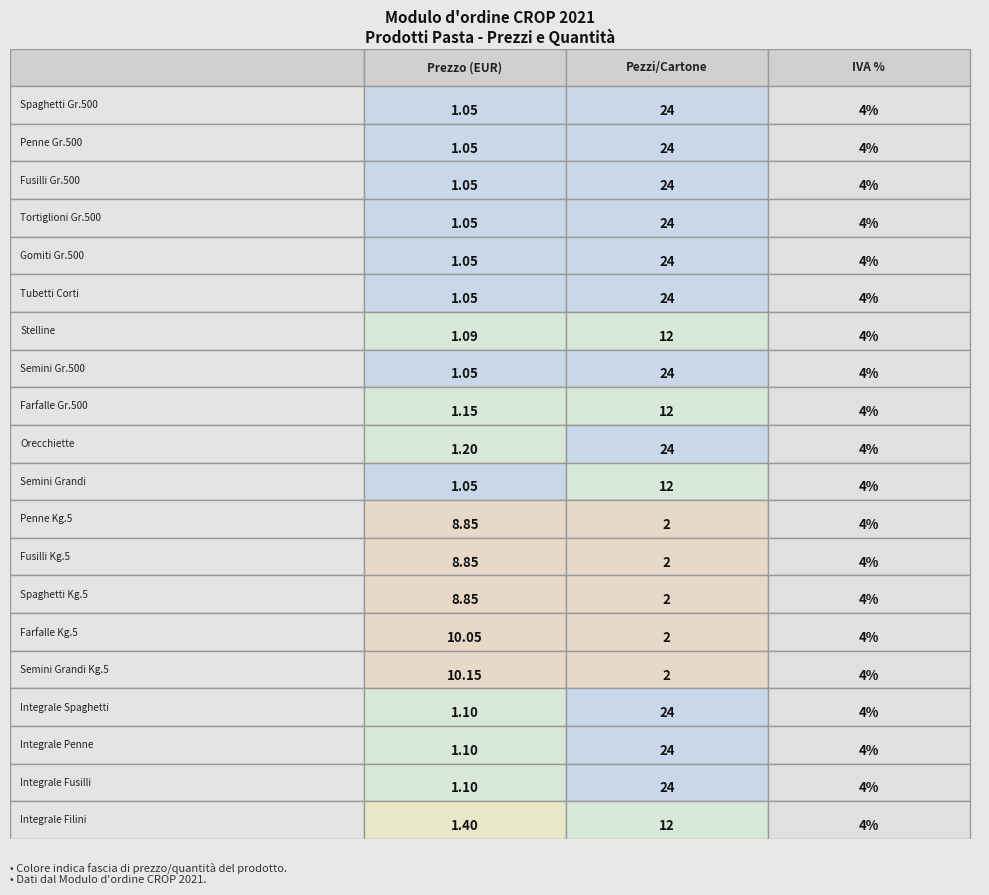

At 0, list the series in order from smallest to largest.

Spaghetti Gr.500, Penne Gr.500, Fusilli Gr.500, Tortiglioni Gr.500, Gomiti Gr.500, Tubetti Corti, Semini Gr.500, Semini Grandi, Stelline, Integrale Spaghetti, Integrale Penne, Integrale Fusilli, Farfalle Gr.500, Orecchiette, Integrale Filini, Penne Kg.5, Fusilli Kg.5, Spaghetti Kg.5, Farfalle Kg.5, Semini Grandi Kg.5